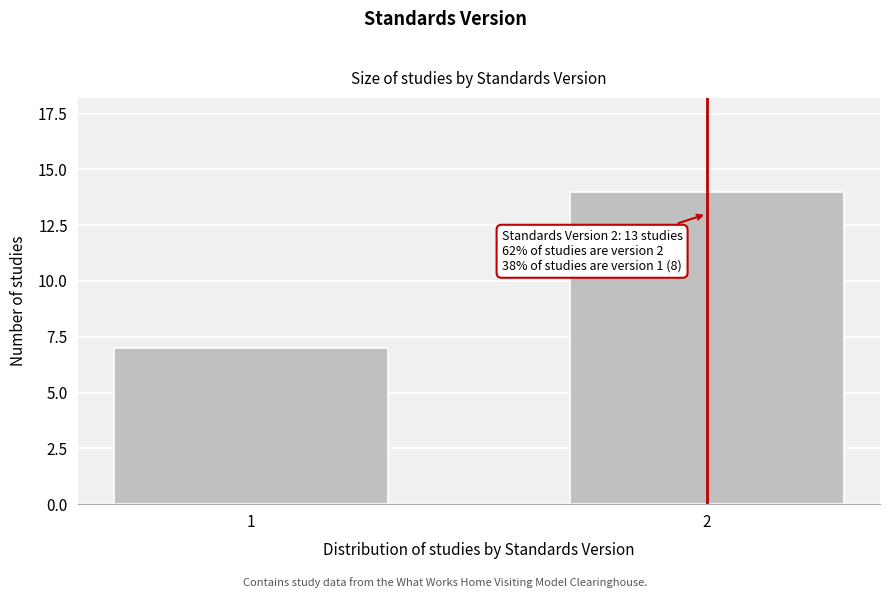

Reading left to right, extract all data points from this chart.

7	14